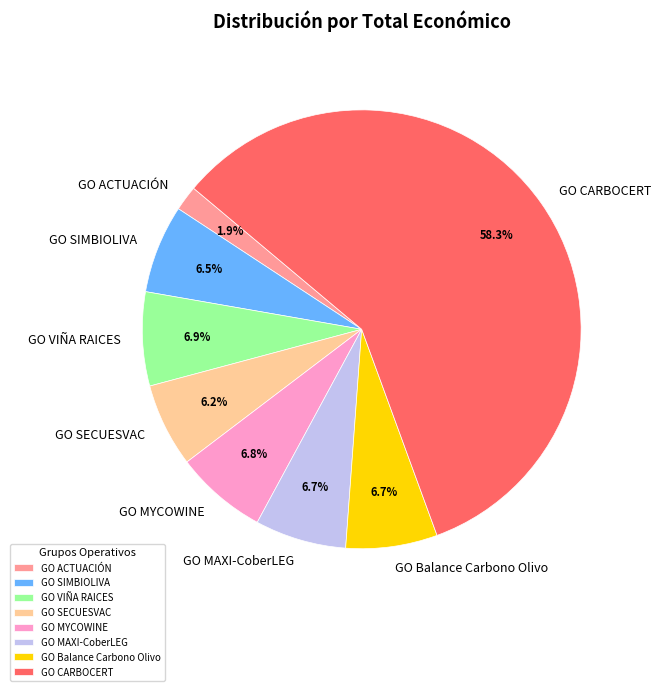

To the nearest percent, what is the difference between the GO CARBOCERT and GO MAXI-CoberLEG slice percentages?

52%